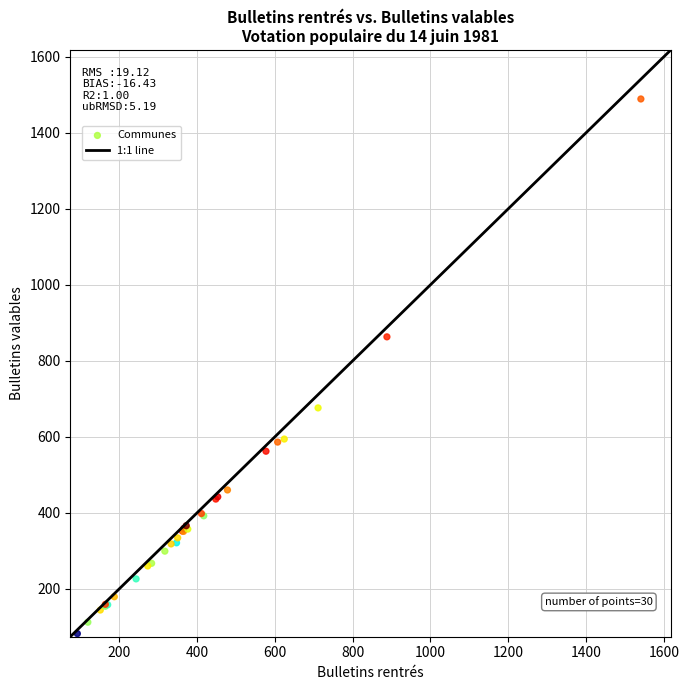

What Y value in the scatter plot is closest to 785?

863